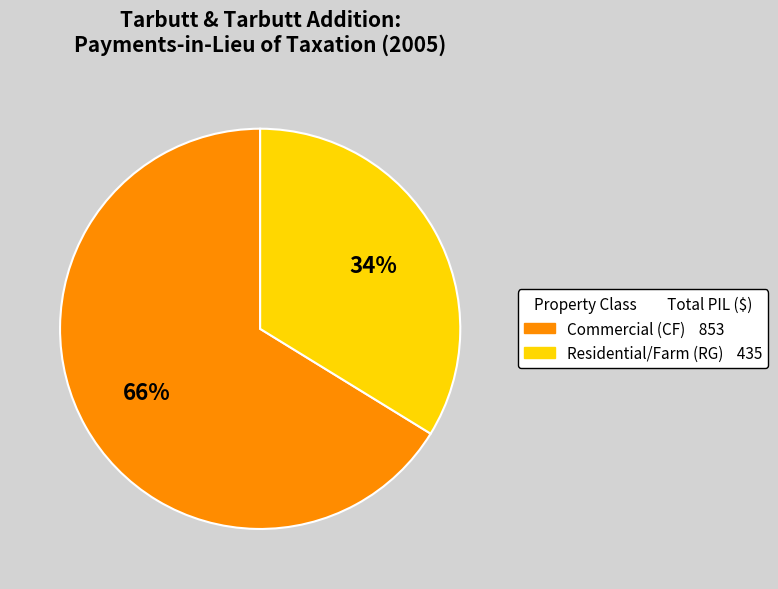

Does any single category account for the majority?

Yes